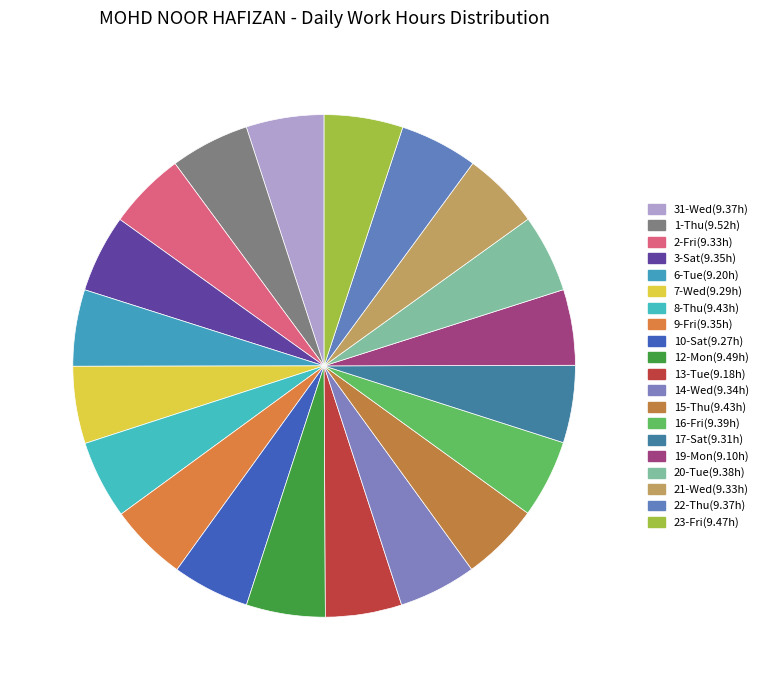

True or false: 10-Sat accounts for 14% of the total.

False